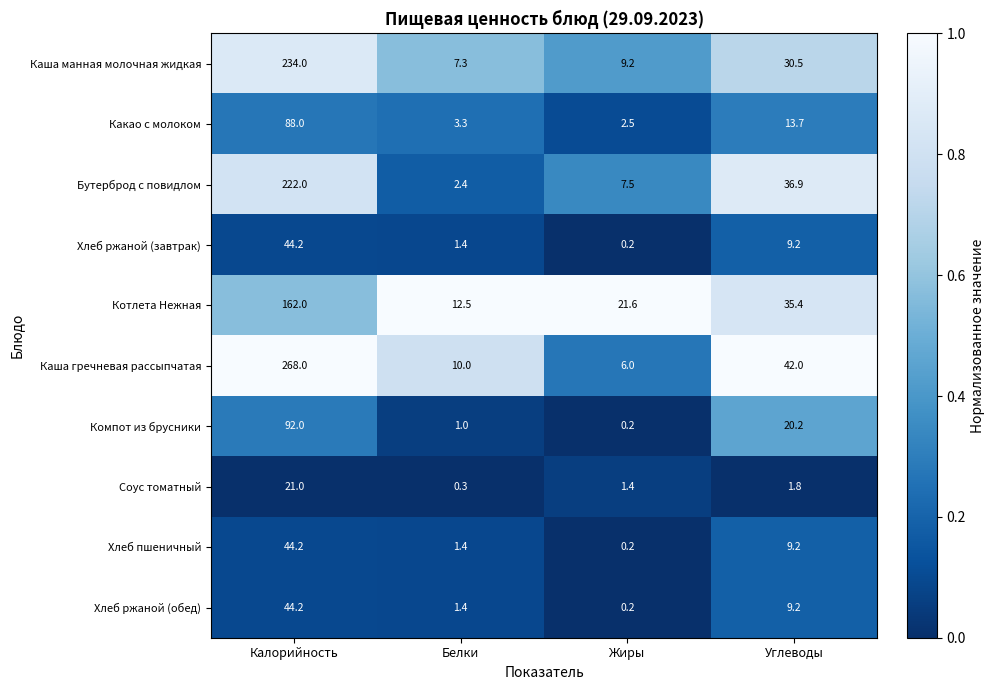

What is the total value across all series at Белки?

41.0